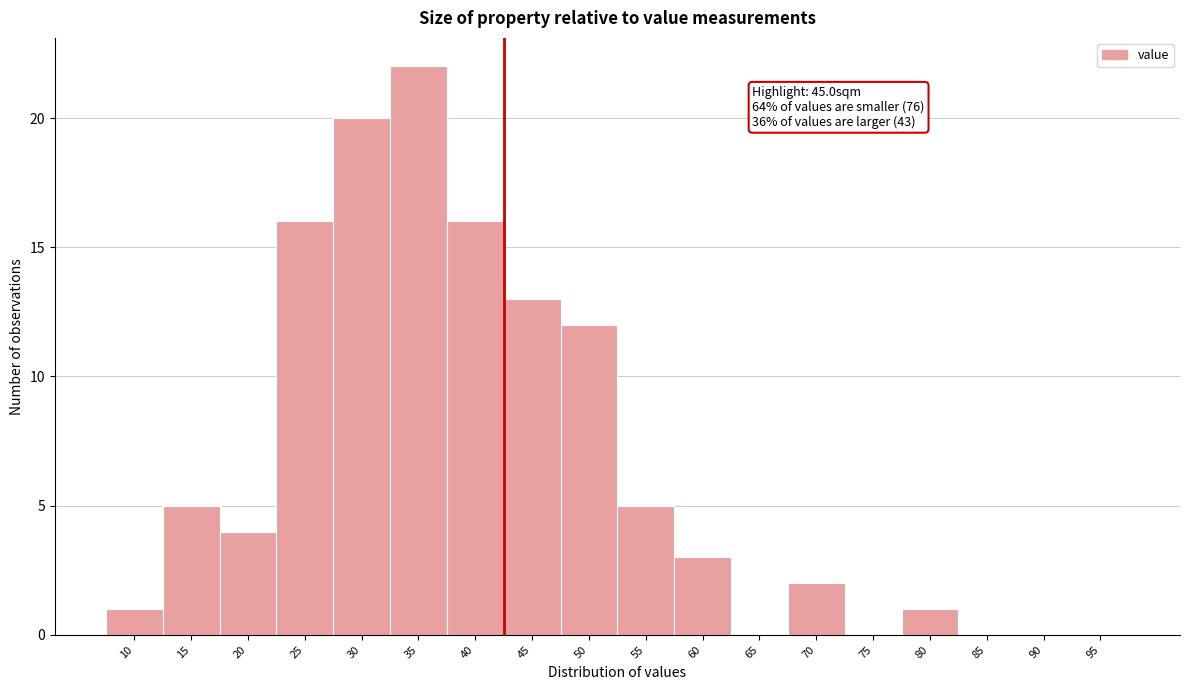

Reading left to right, extract all data points from this chart.

10=1	15=5	20=4	25=16	30=20	35=22	40=16	45=13	50=12	55=5	60=3	65=0	70=2	75=0	80=1	85=0	90=0	95=0